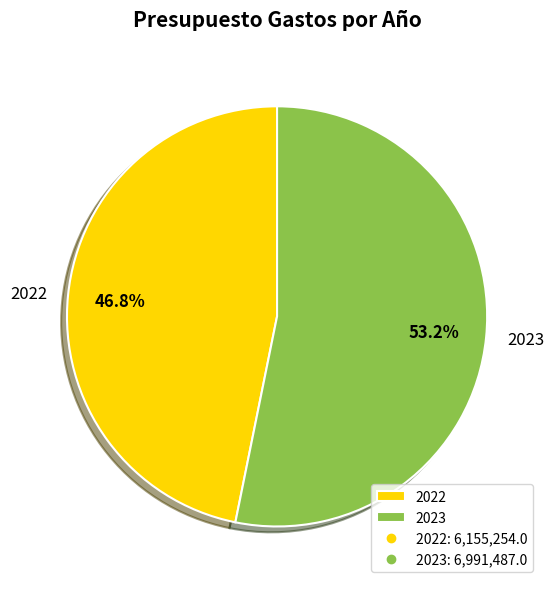

To the nearest percent, what is the combined percentage of 2022 and 2023?

100%